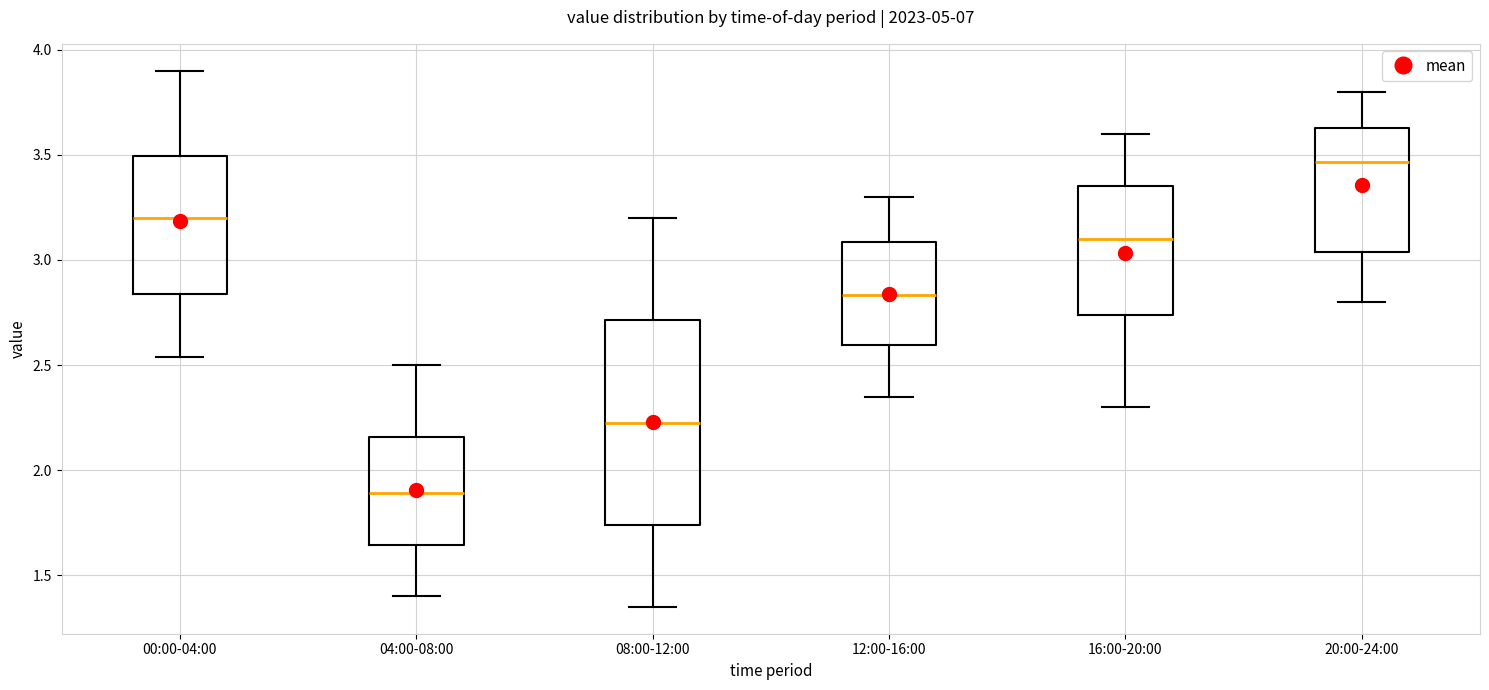

Which box has the highest median line?

20:00-24:00